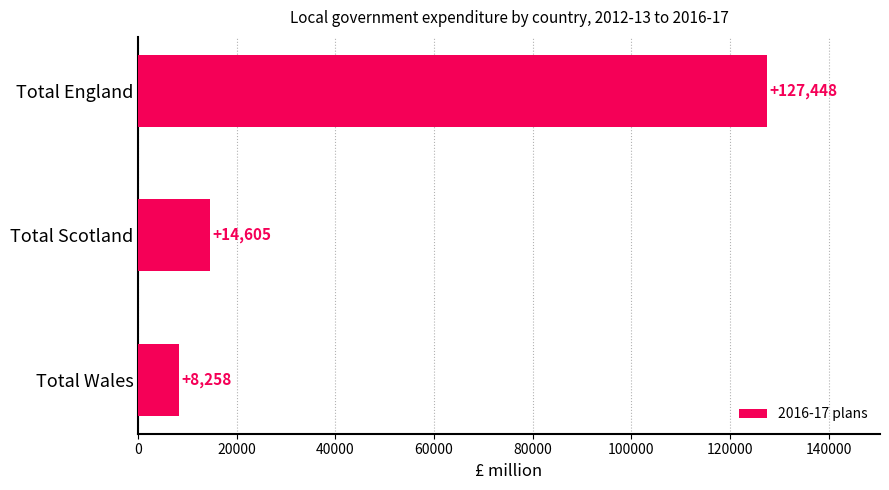

How many categories are shown in the chart?

3